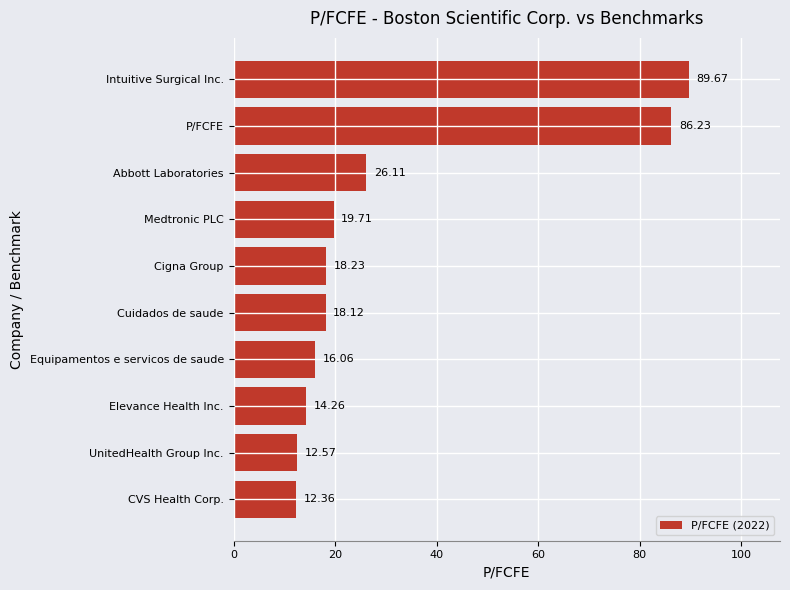

How many bars are there in total?

10